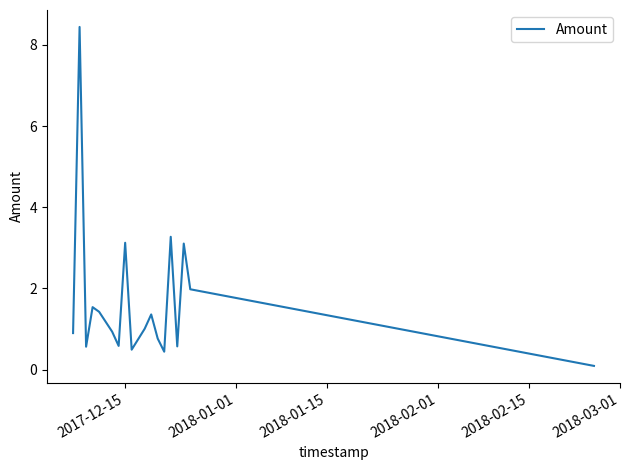

What is the difference between the second highest and second lowest values?

2.8